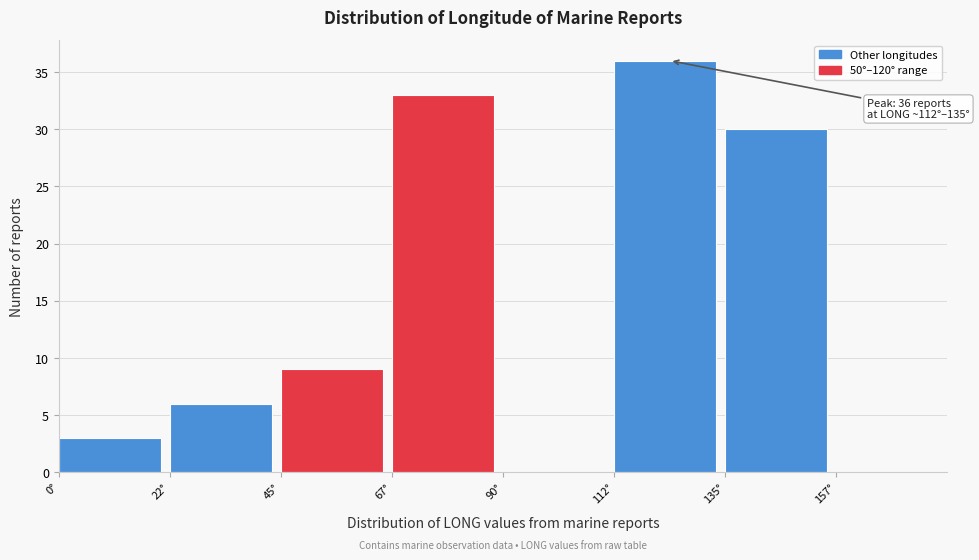

Which range on the x-axis has the tallest bar?

112.5 to 135.0